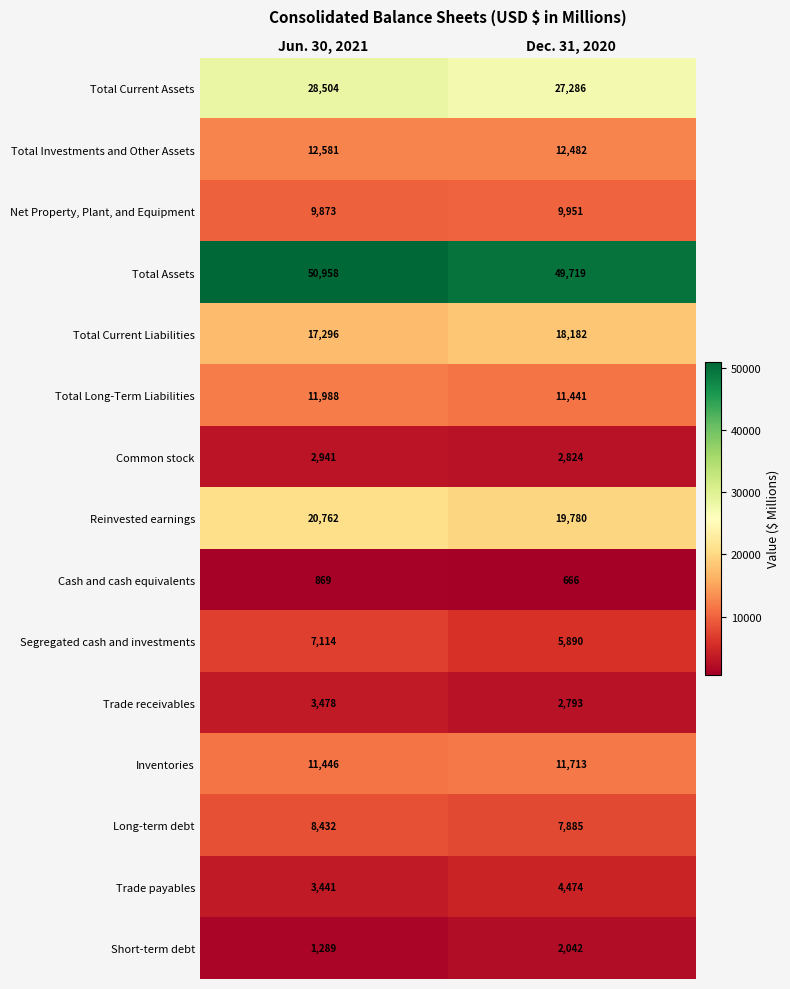

What is the average value of the Total Investments and Other Assets series?

12532